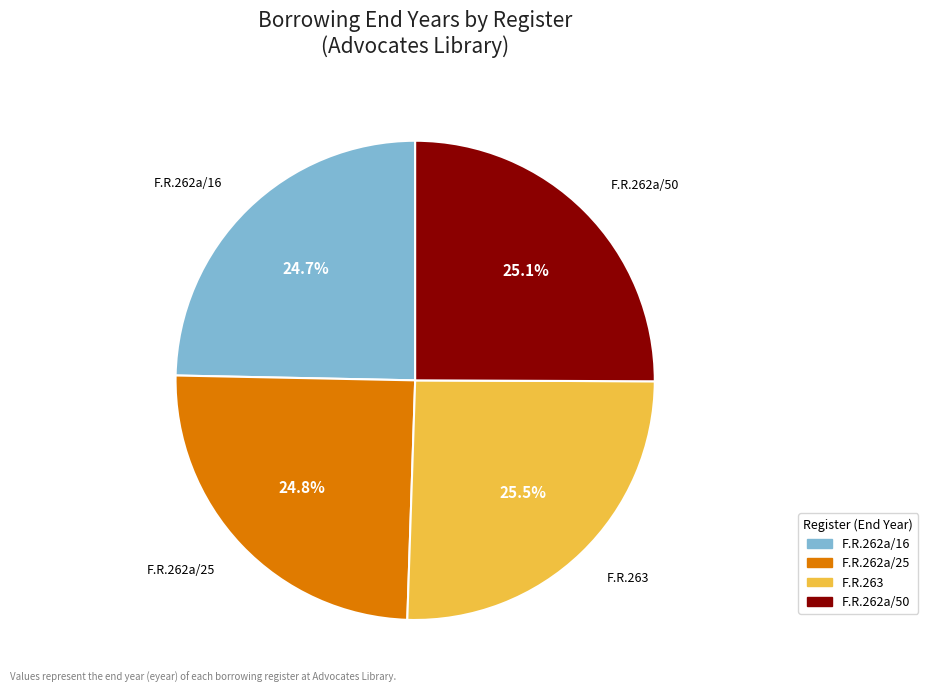

Does F.R.262a/16 account for over 50% of the chart?

No